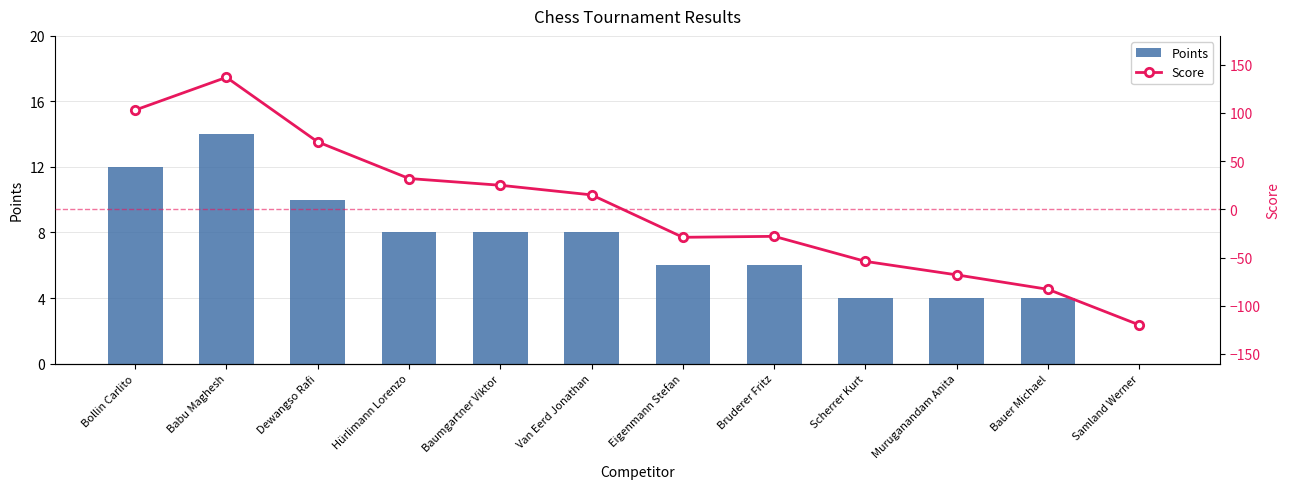

How many values in Points are above zero?

11